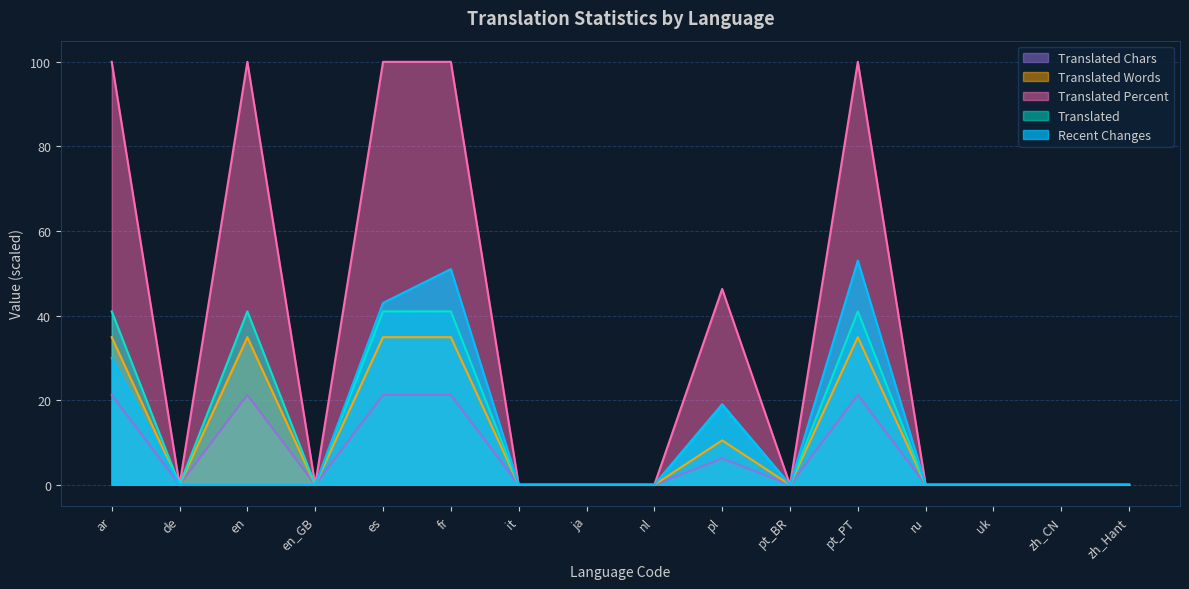

Is it true that translated_words equals 0.0 at it?

True